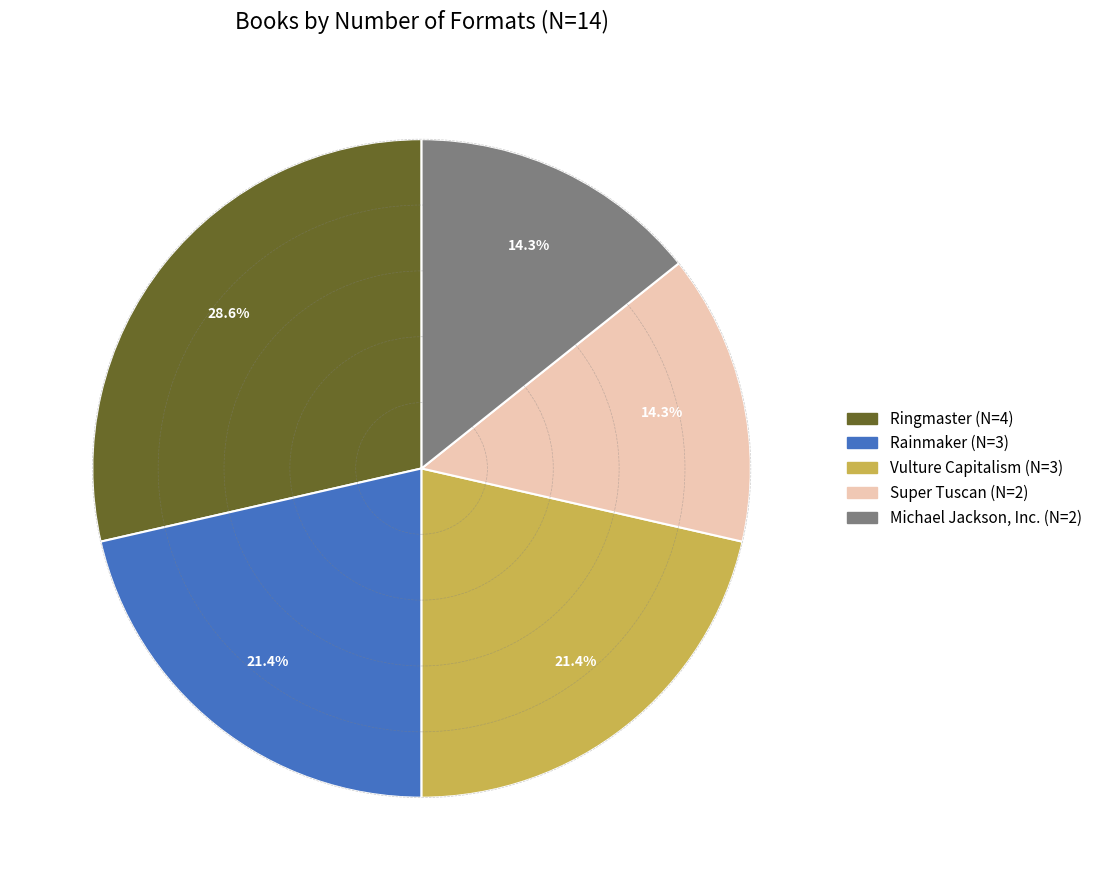

To the nearest percent, what percentage of the pie is Rainmaker?

21%